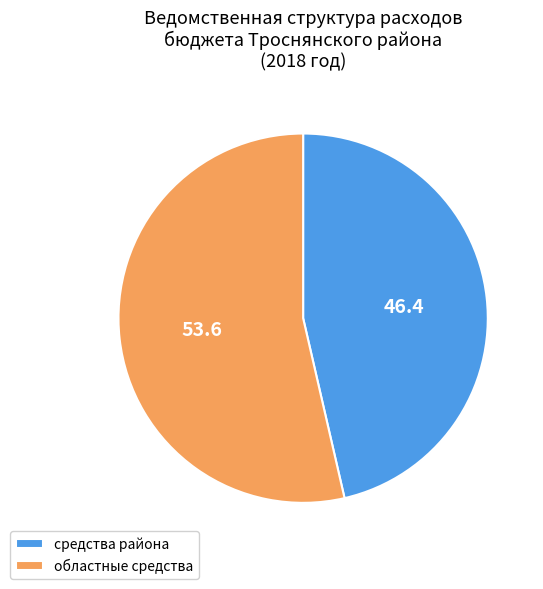

Is it true that областные средства is 42% of the pie?

False